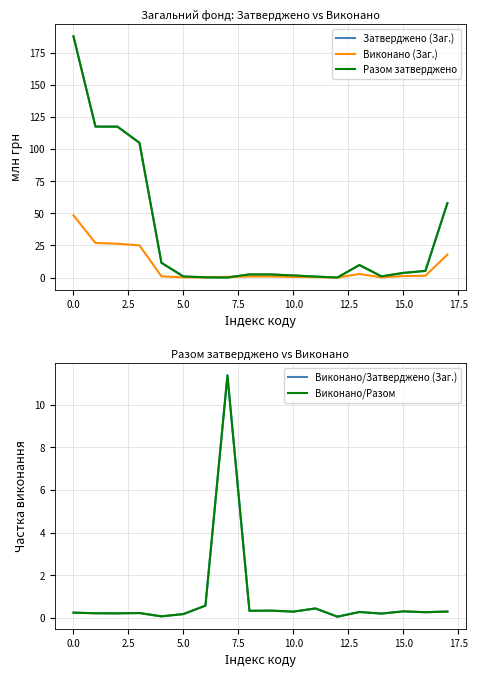

What are all the series names shown in the legend?

Затверджено (Заг.), Виконано (Заг.), Разом затверджено, Виконано/Затверджено (Заг.), Виконано/Разом